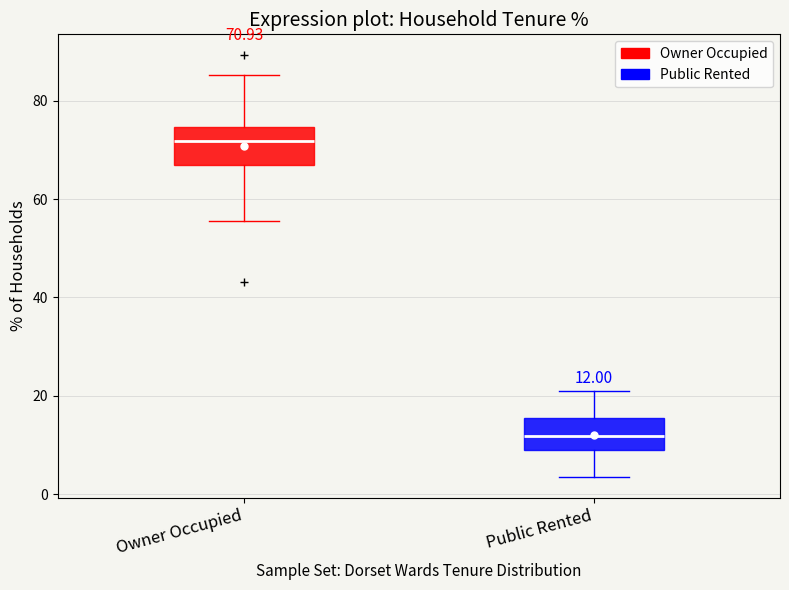

Which box has the lowest median line?

Public Rented